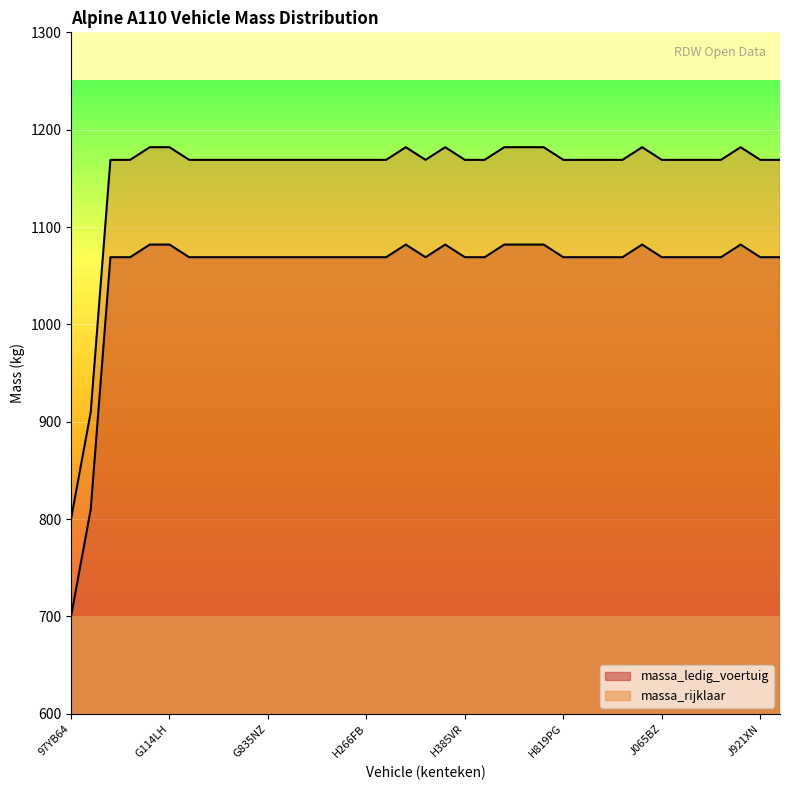

True or false: massa_ledig_voertuig and massa_rijklaar cross at least once.

False